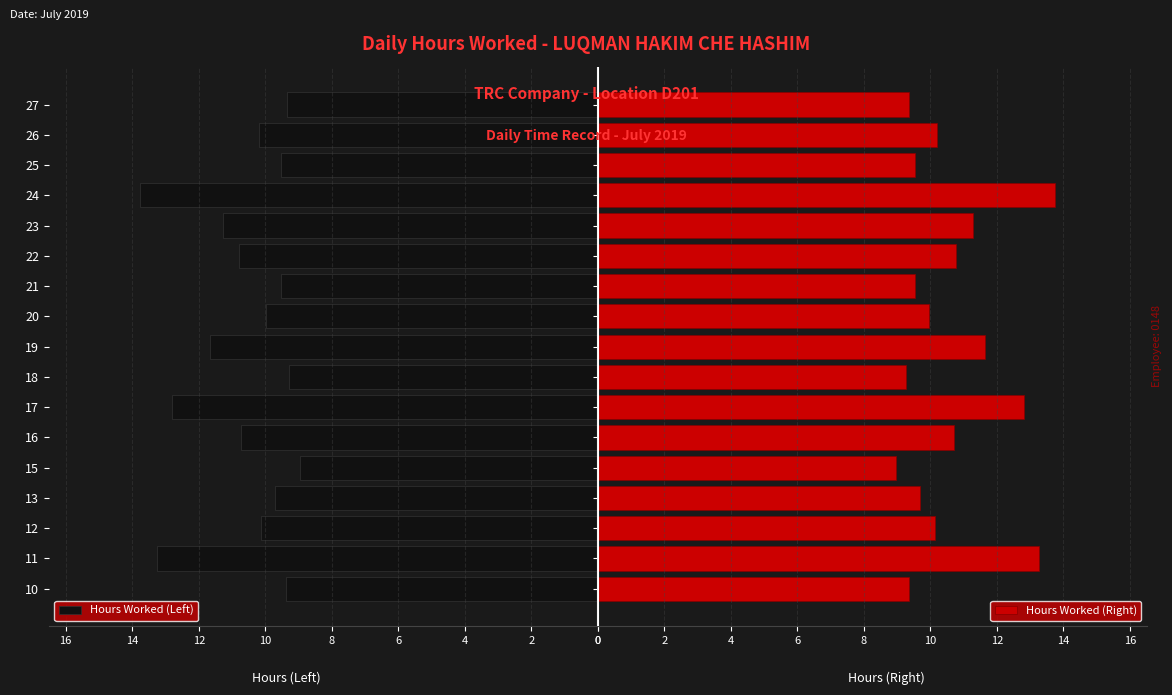

What is the minimum value shown in the chart?

9.0